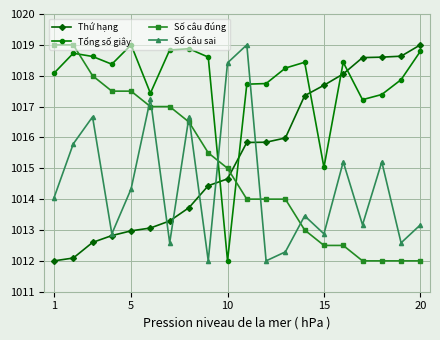

What is the value of the Số câu đúng point at the 11th from the left?

1014.0